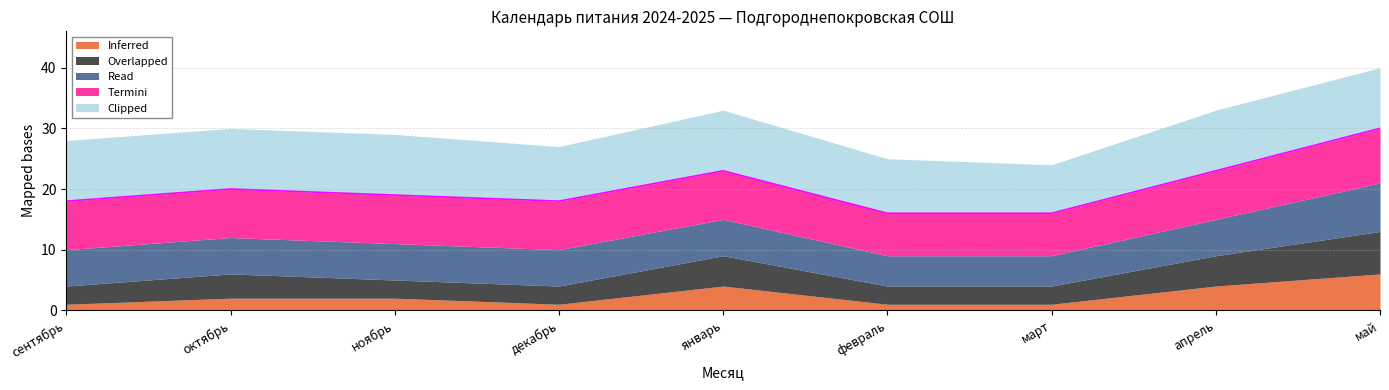

What is the approximate value of Clipped at апрель?

10